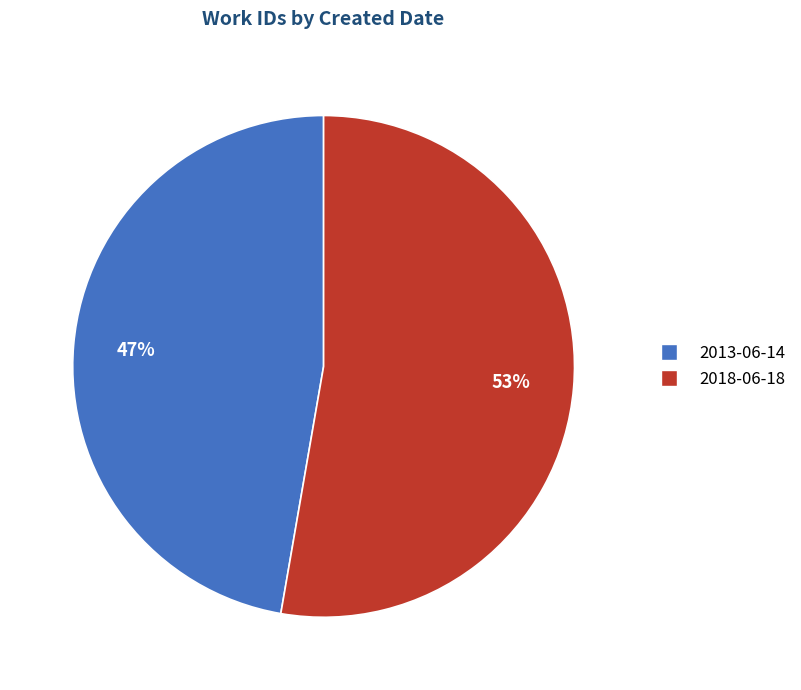

To the nearest percent, what is the combined percentage of 2018-06-18 and 2013-06-14?

100%